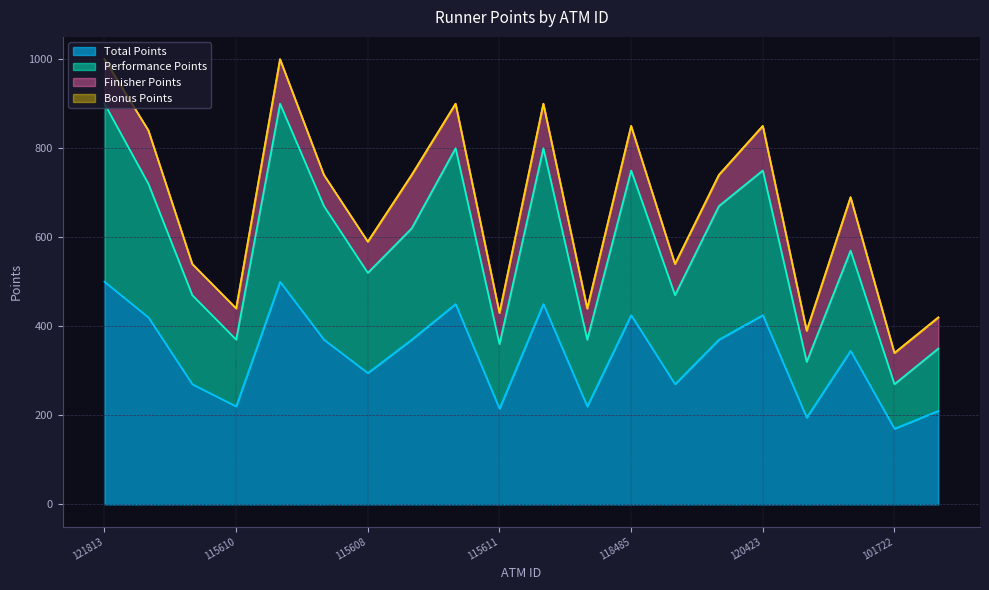

Which category has the lowest value across all series?

101722